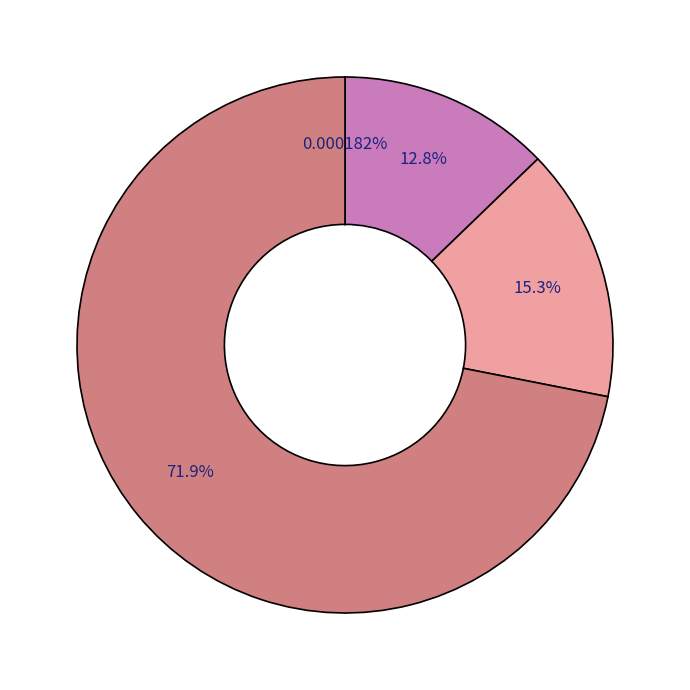

Is there a majority slice in this chart?

Yes